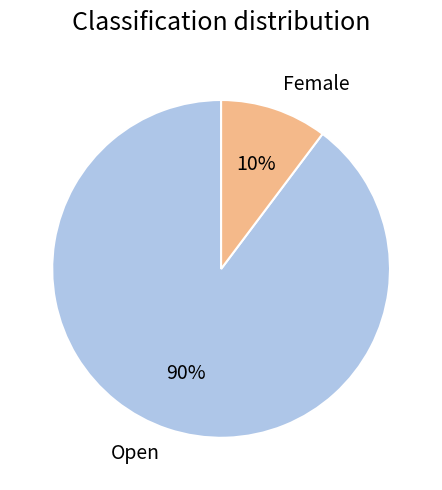

Does Open represent more than half of the total?

Yes